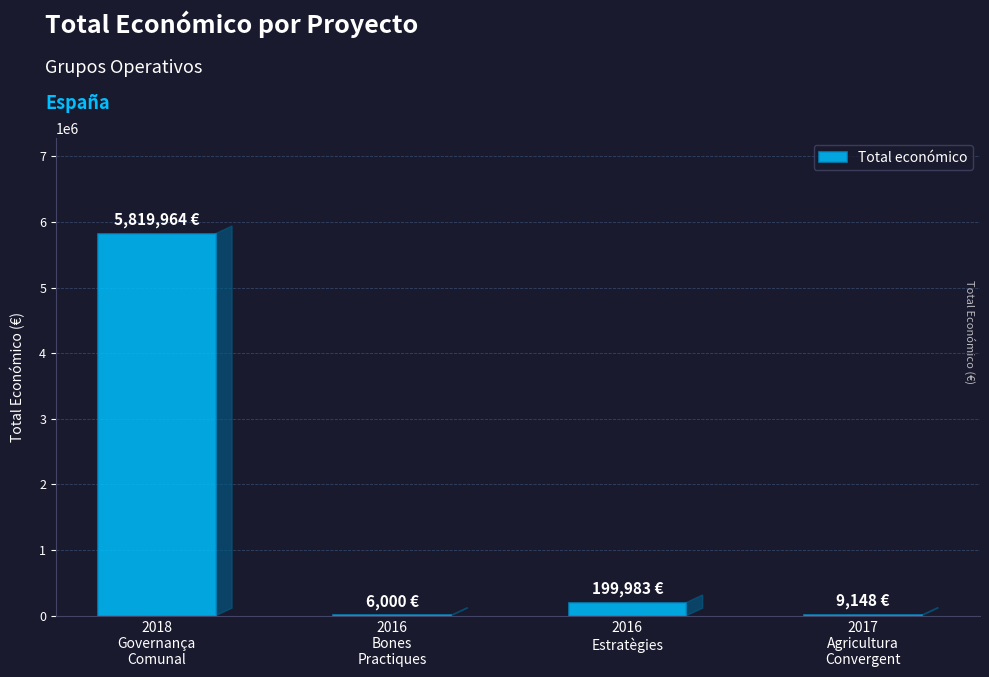

Where does the data first go above 199983?

2018
Governança
Comunal